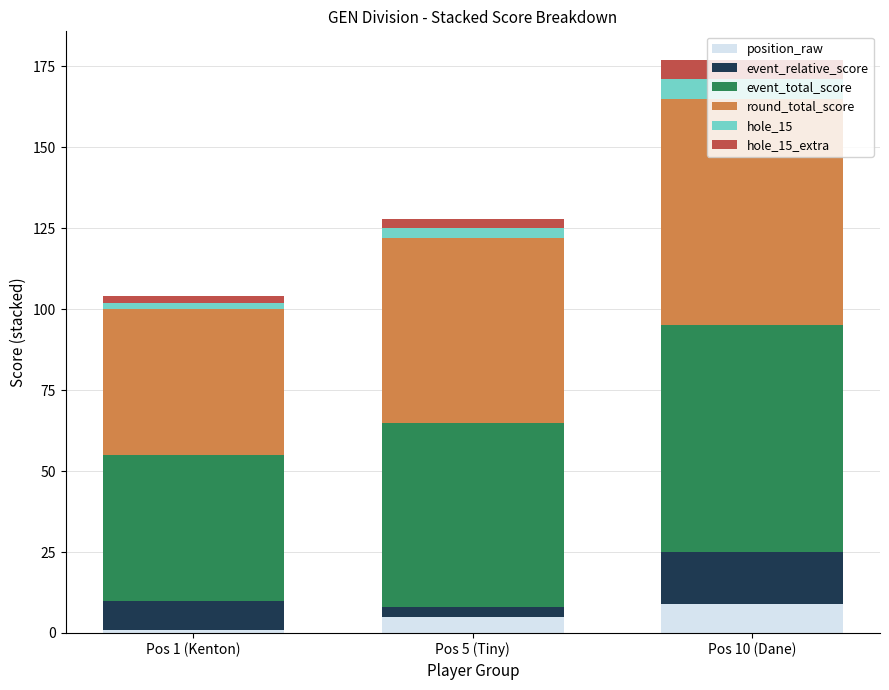

At which category is the sum across all series the highest?

Pos 10 (Dane)